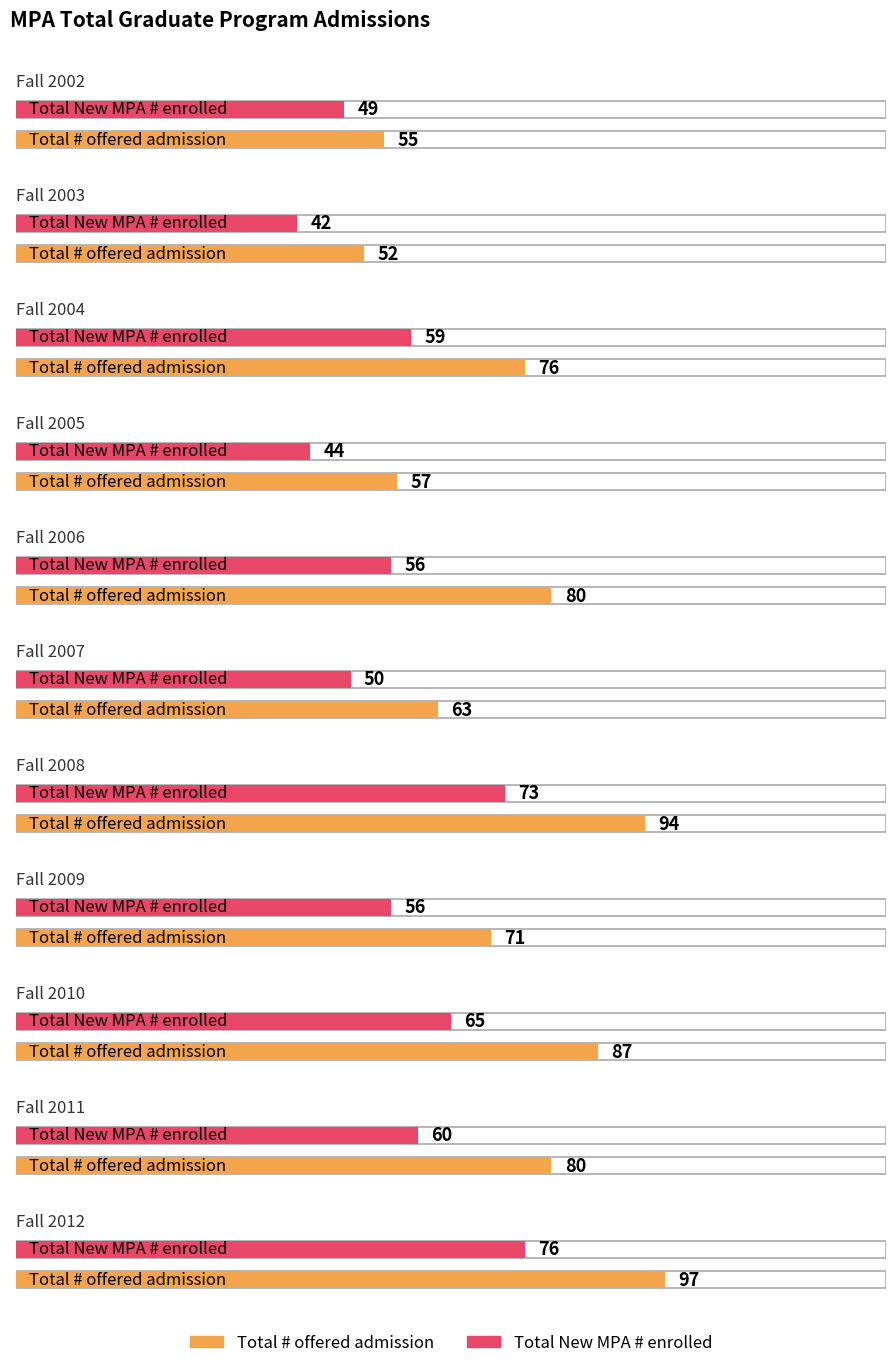

What is the difference between the highest and lowest values at Fall 2007?

13